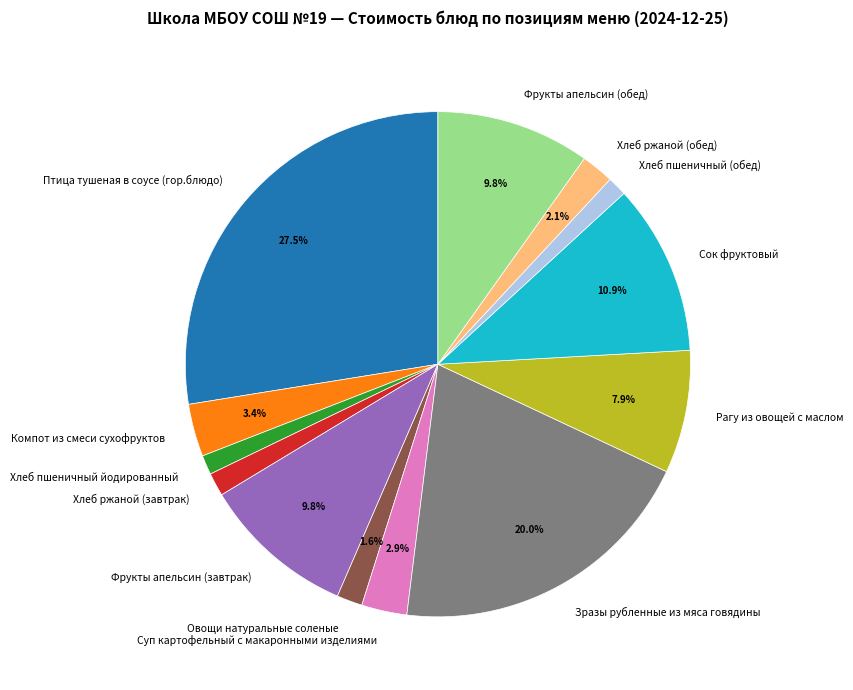

The Хлеб ржаной (обед) slice represents 2% of the pie. True or false?

True